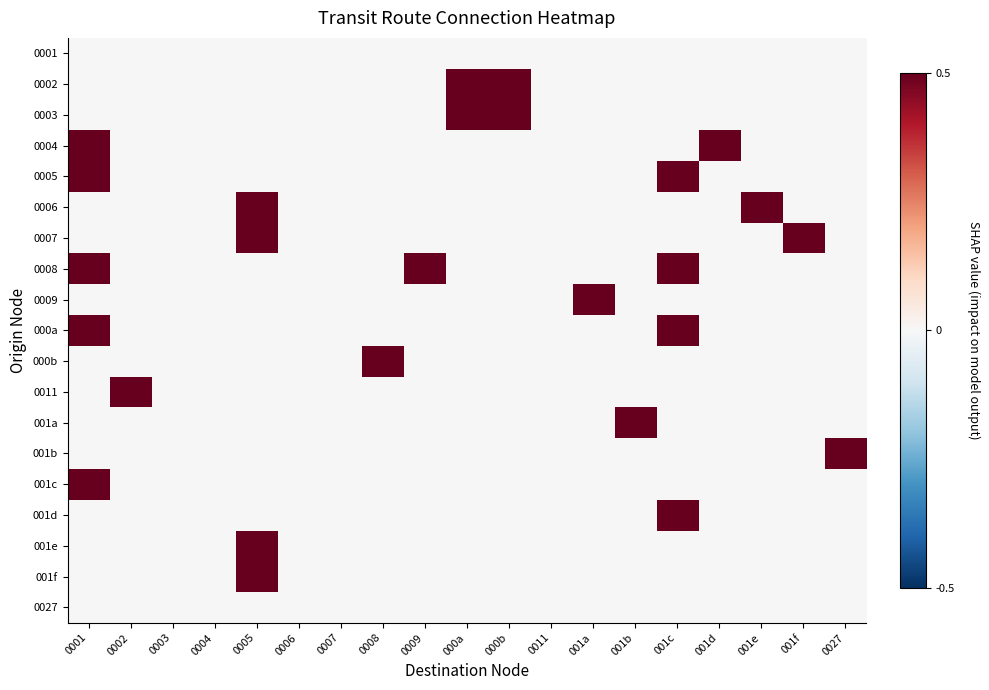

Reading left to right, extract all data points from this chart.

0001: 0001=0	0002=0	0003=0	0004=0	0005=0	0006=0	0007=0	0008=0	0009=0	000a=0	000b=0	0011=0	001a=0	001b=0	001c=0	001d=0	001e=0	001f=0	0027=0
0002: 0001=0	0002=0	0003=0	0004=0	0005=0	0006=0	0007=0	0008=0	0009=0	000a=1	000b=1	0011=0	001a=0	001b=0	001c=0	001d=0	001e=0	001f=0	0027=0
0003: 0001=0	0002=0	0003=0	0004=0	0005=0	0006=0	0007=0	0008=0	0009=0	000a=1	000b=1	0011=0	001a=0	001b=0	001c=0	001d=0	001e=0	001f=0	0027=0
0004: 0001=1	0002=0	0003=0	0004=0	0005=0	0006=0	0007=0	0008=0	0009=0	000a=0	000b=0	0011=0	001a=0	001b=0	001c=0	001d=1	001e=0	001f=0	0027=0
0005: 0001=1	0002=0	0003=0	0004=0	0005=0	0006=0	0007=0	0008=0	0009=0	000a=0	000b=0	0011=0	001a=0	001b=0	001c=1	001d=0	001e=0	001f=0	0027=0
0006: 0001=0	0002=0	0003=0	0004=0	0005=1	0006=0	0007=0	0008=0	0009=0	000a=0	000b=0	0011=0	001a=0	001b=0	001c=0	001d=0	001e=1	001f=0	0027=0
0007: 0001=0	0002=0	0003=0	0004=0	0005=1	0006=0	0007=0	0008=0	0009=0	000a=0	000b=0	0011=0	001a=0	001b=0	001c=0	001d=0	001e=0	001f=1	0027=0
0008: 0001=1	0002=0	0003=0	0004=0	0005=0	0006=0	0007=0	0008=0	0009=1	000a=0	000b=0	0011=0	001a=0	001b=0	001c=1	001d=0	001e=0	001f=0	0027=0
0009: 0001=0	0002=0	0003=0	0004=0	0005=0	0006=0	0007=0	0008=0	0009=0	000a=0	000b=0	0011=0	001a=1	001b=0	001c=0	001d=0	001e=0	001f=0	0027=0
000a: 0001=1	0002=0	0003=0	0004=0	0005=0	0006=0	0007=0	0008=0	0009=0	000a=0	000b=0	0011=0	001a=0	001b=0	001c=1	001d=0	001e=0	001f=0	0027=0
000b: 0001=0	0002=0	0003=0	0004=0	0005=0	0006=0	0007=0	0008=1	0009=0	000a=0	000b=0	0011=0	001a=0	001b=0	001c=0	001d=0	001e=0	001f=0	0027=0
0011: 0001=0	0002=1	0003=0	0004=0	0005=0	0006=0	0007=0	0008=0	0009=0	000a=0	000b=0	0011=0	001a=0	001b=0	001c=0	001d=0	001e=0	001f=0	0027=0
001a: 0001=0	0002=0	0003=0	0004=0	0005=0	0006=0	0007=0	0008=0	0009=0	000a=0	000b=0	0011=0	001a=0	001b=1	001c=0	001d=0	001e=0	001f=0	0027=0
001b: 0001=0	0002=0	0003=0	0004=0	0005=0	0006=0	0007=0	0008=0	0009=0	000a=0	000b=0	0011=0	001a=0	001b=0	001c=0	001d=0	001e=0	001f=0	0027=1
001c: 0001=1	0002=0	0003=0	0004=0	0005=0	0006=0	0007=0	0008=0	0009=0	000a=0	000b=0	0011=0	001a=0	001b=0	001c=0	001d=0	001e=0	001f=0	0027=0
001d: 0001=0	0002=0	0003=0	0004=0	0005=0	0006=0	0007=0	0008=0	0009=0	000a=0	000b=0	0011=0	001a=0	001b=0	001c=1	001d=0	001e=0	001f=0	0027=0
001e: 0001=0	0002=0	0003=0	0004=0	0005=1	0006=0	0007=0	0008=0	0009=0	000a=0	000b=0	0011=0	001a=0	001b=0	001c=0	001d=0	001e=0	001f=0	0027=0
001f: 0001=0	0002=0	0003=0	0004=0	0005=1	0006=0	0007=0	0008=0	0009=0	000a=0	000b=0	0011=0	001a=0	001b=0	001c=0	001d=0	001e=0	001f=0	0027=0
0027: 0001=0	0002=0	0003=0	0004=0	0005=0	0006=0	0007=0	0008=0	0009=0	000a=0	000b=0	0011=0	001a=0	001b=0	001c=0	001d=0	001e=0	001f=0	0027=0